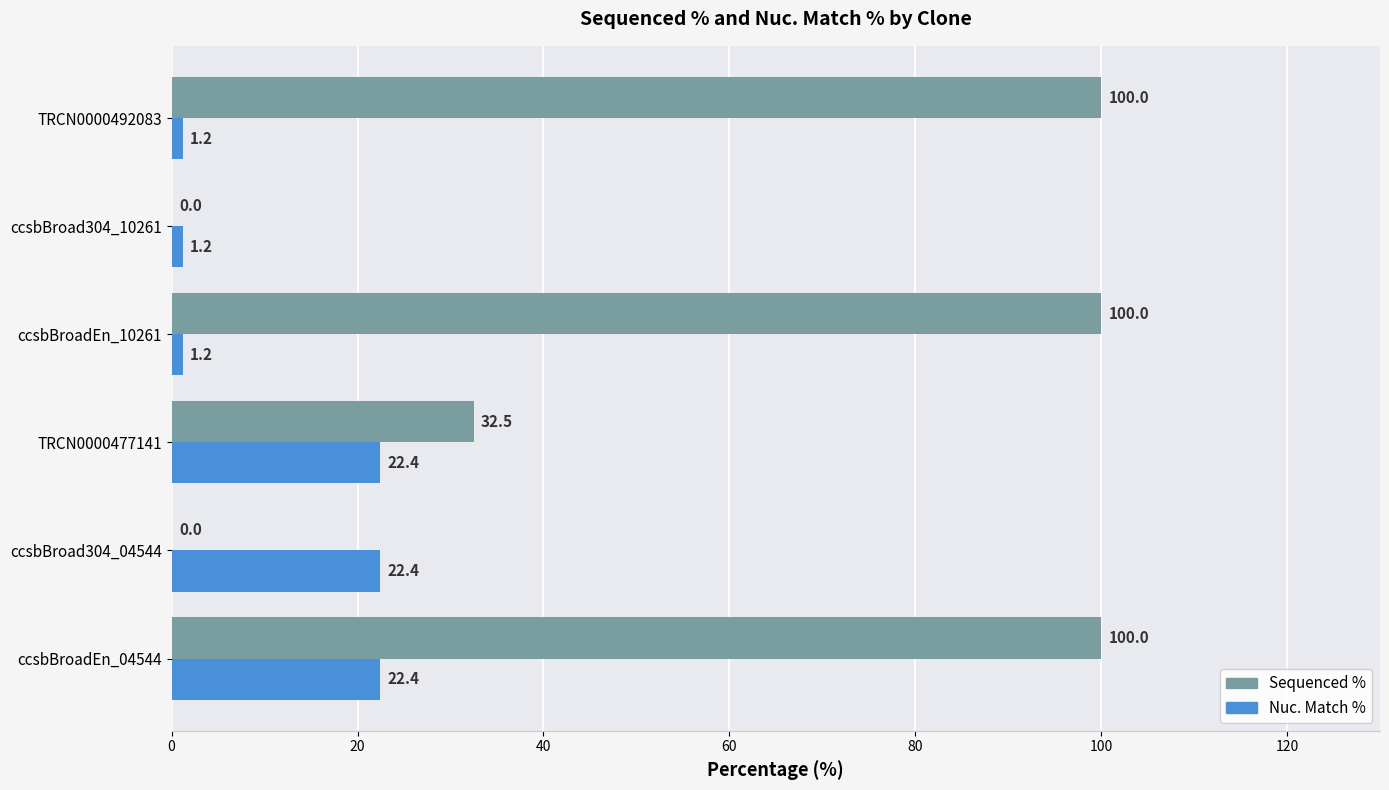

Is the value of Sequenced % at TRCN0000492083 greater than the value of Nuc. Match % at ccsbBroad304_10261?

Yes